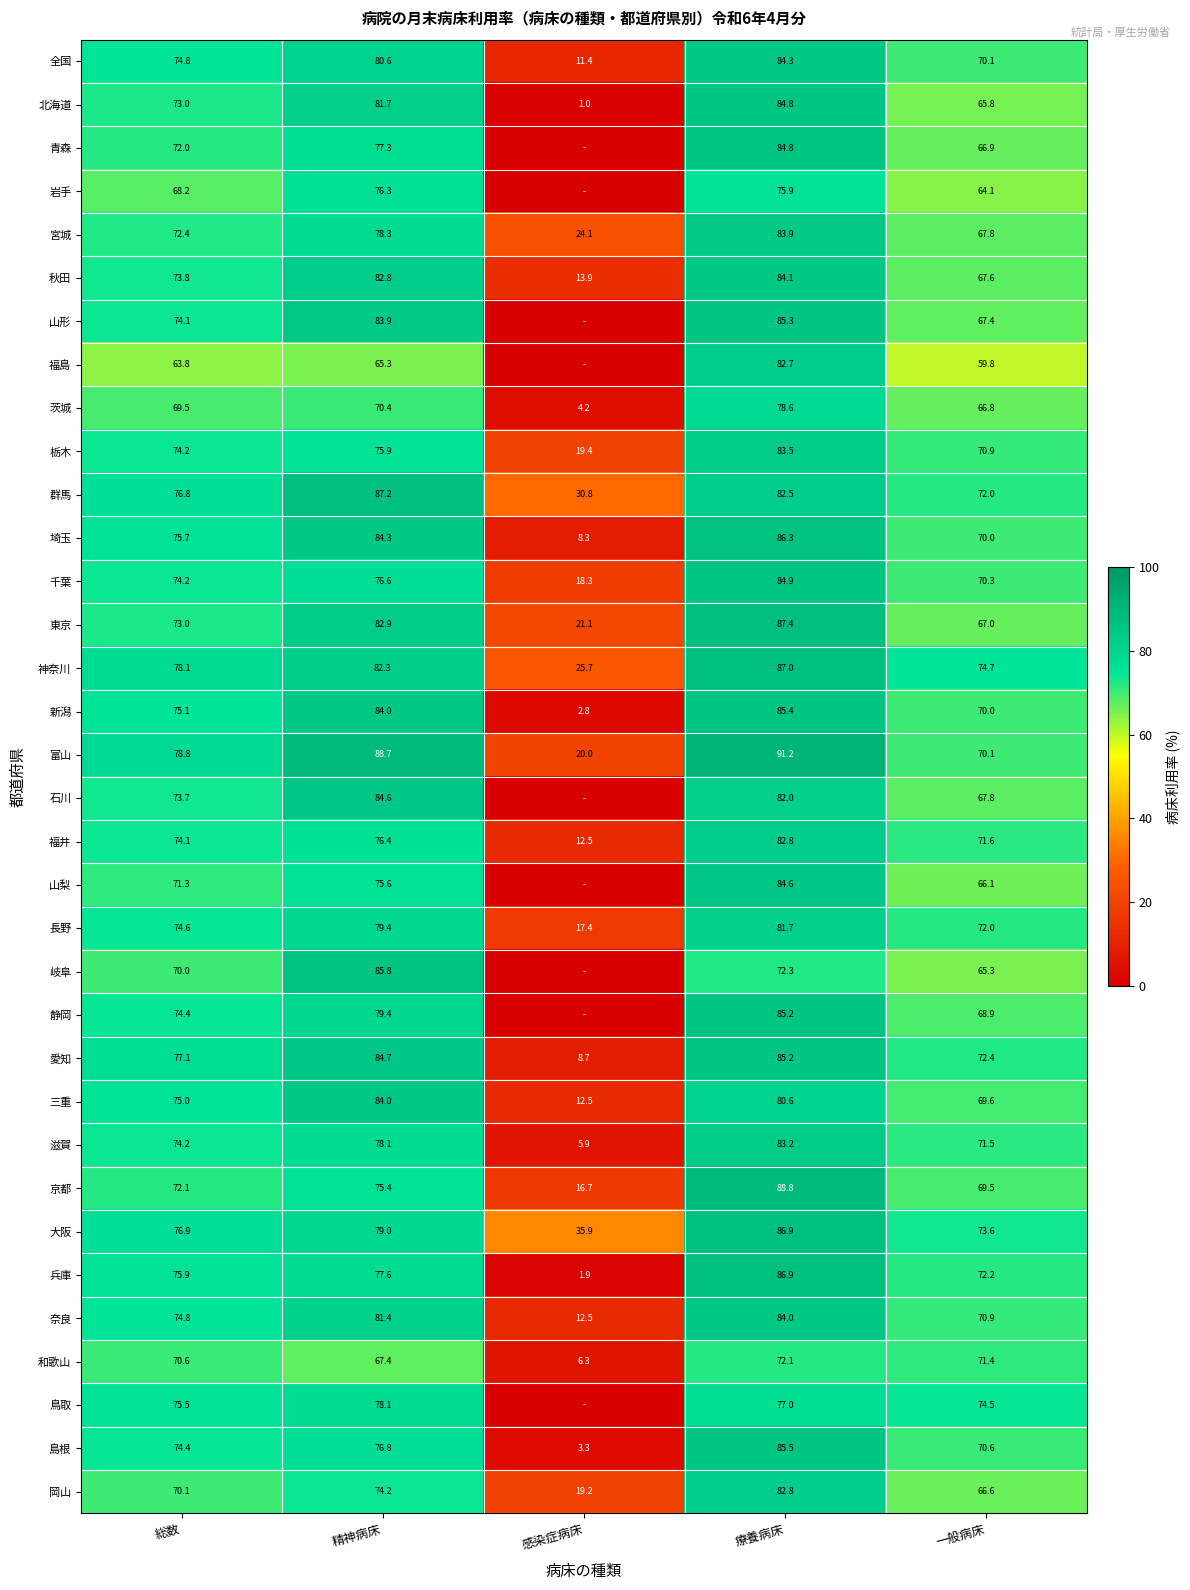

Between 精神病床 and 一般病床, which series saw the biggest shift?

岐阜